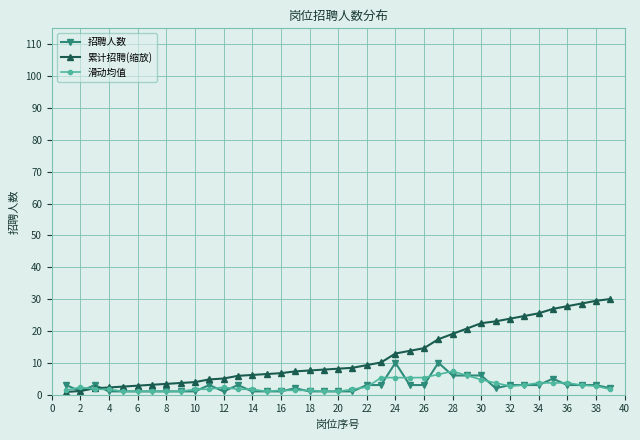

How many data points does each series have?

39